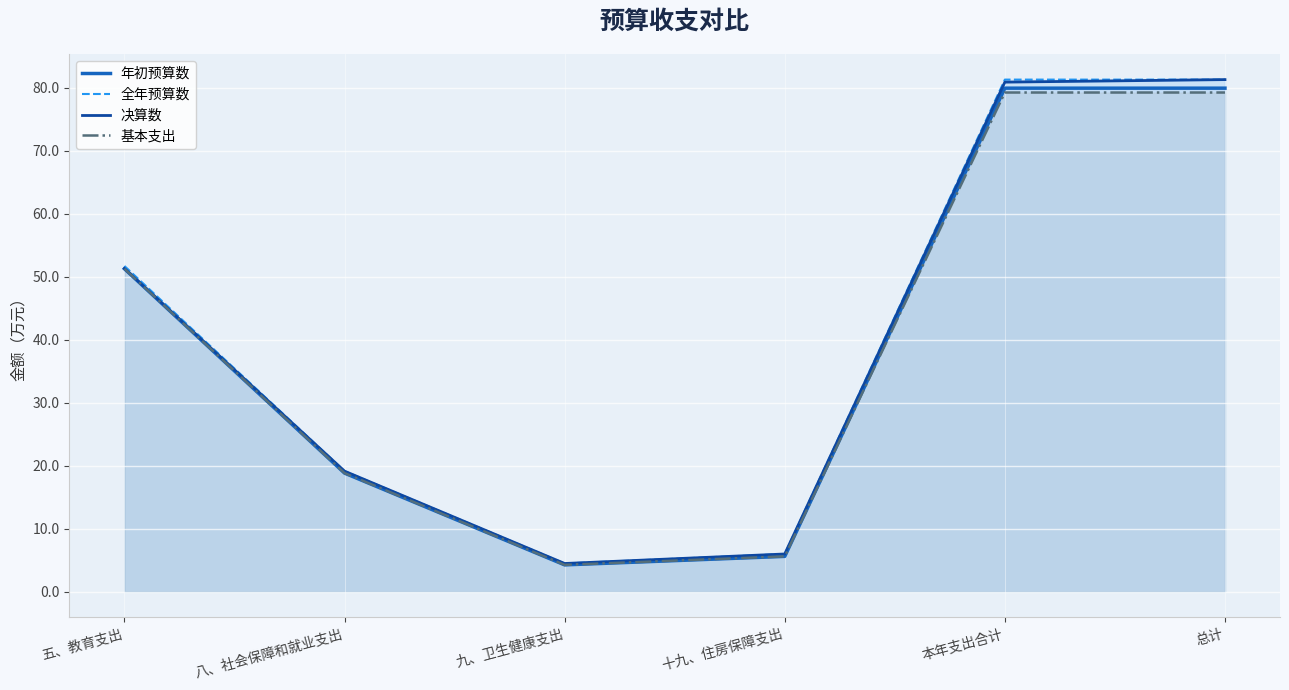

True or false: 全年预算数 and 决算数 cross at least once.

False